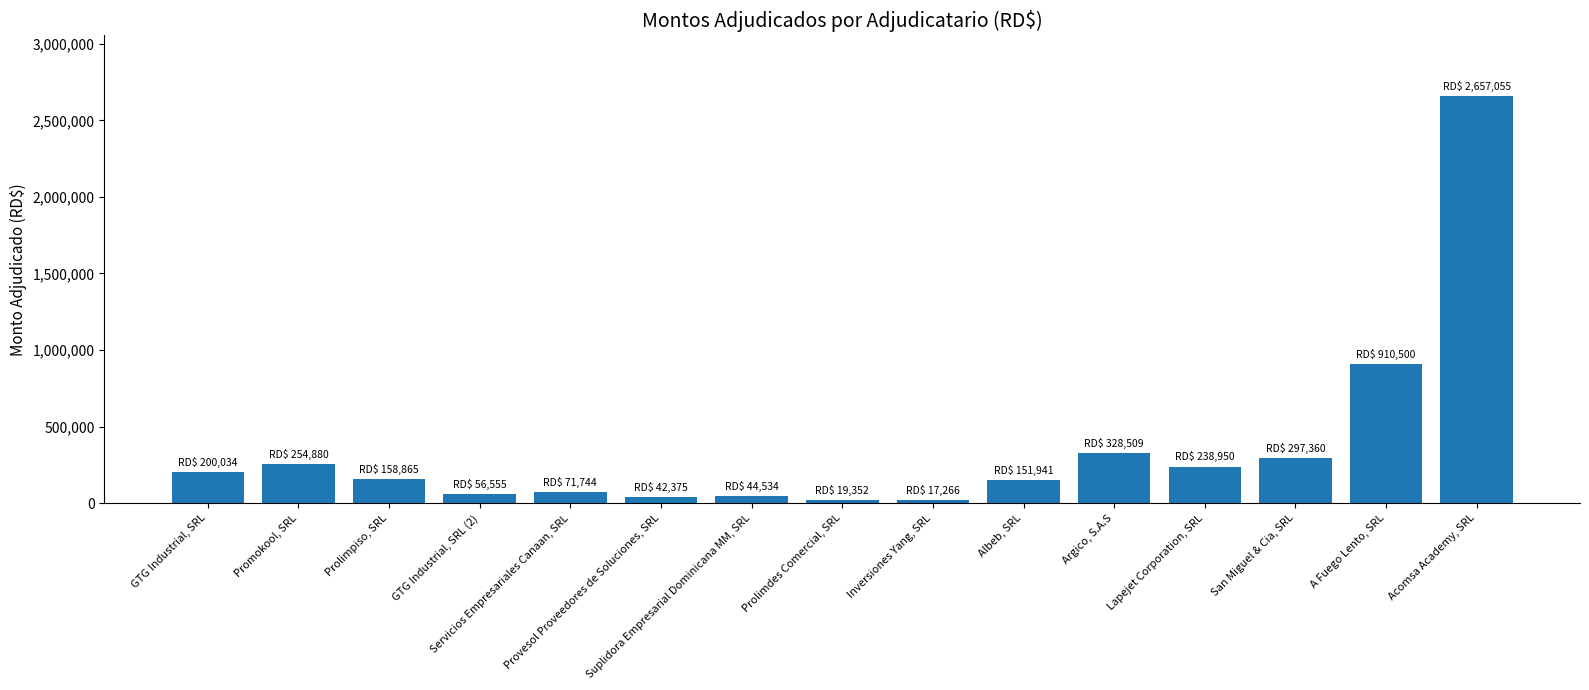

Approximately how many times larger is the value at Suplidora Empresarial Dominicana MM, SRL compared to GTG Industrial, SRL?

0.2